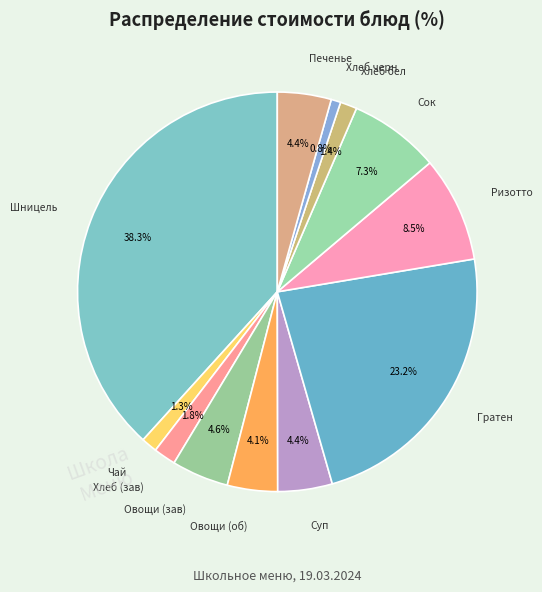

Count the number of slices in the pie.

12